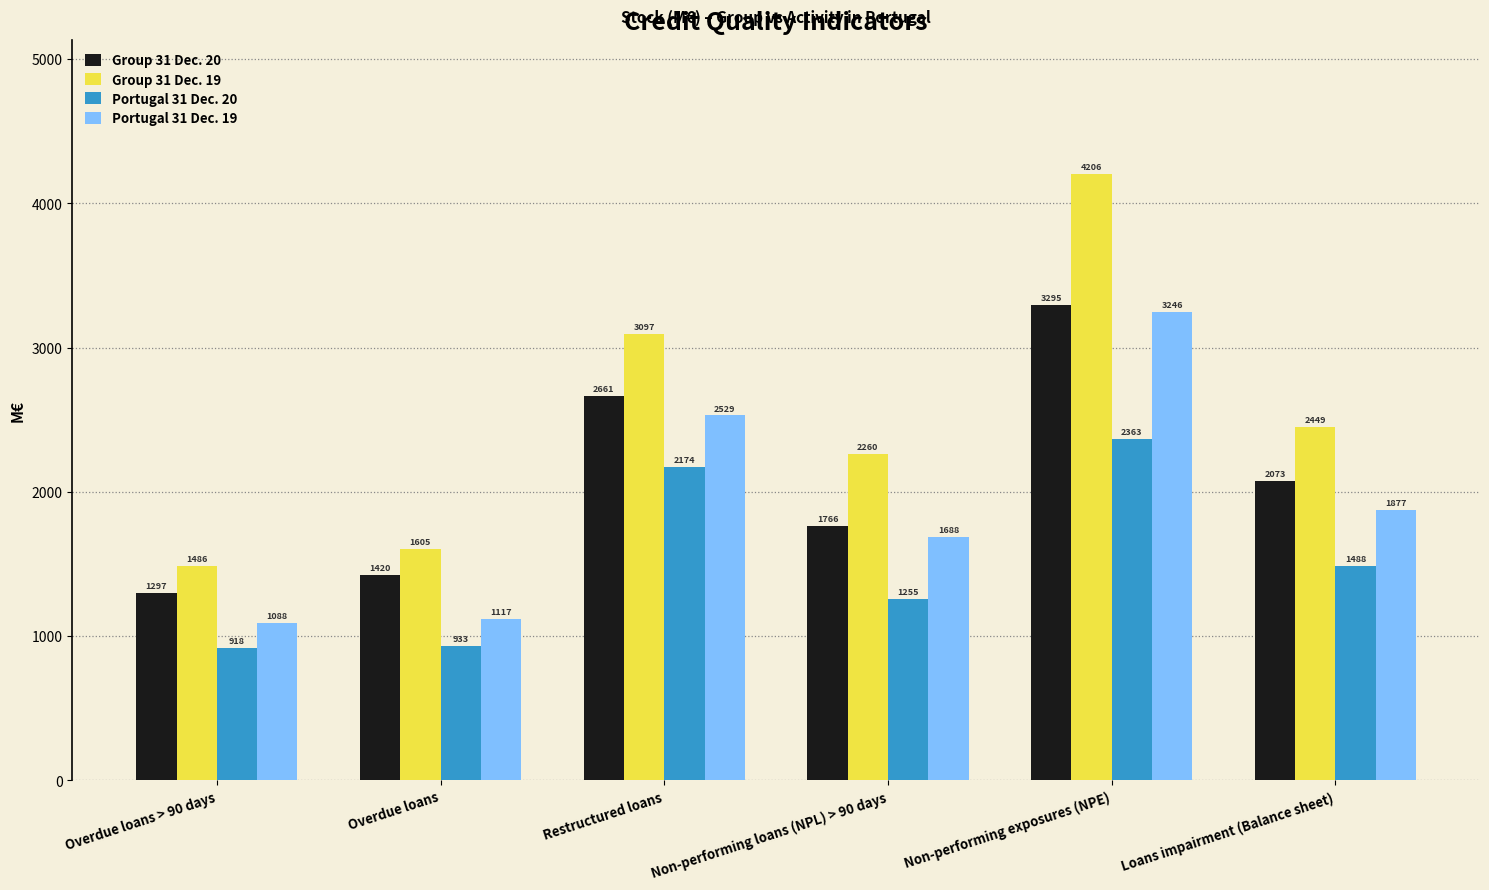

What is the highest value of the Group 31 Dec. 20 series?

3295